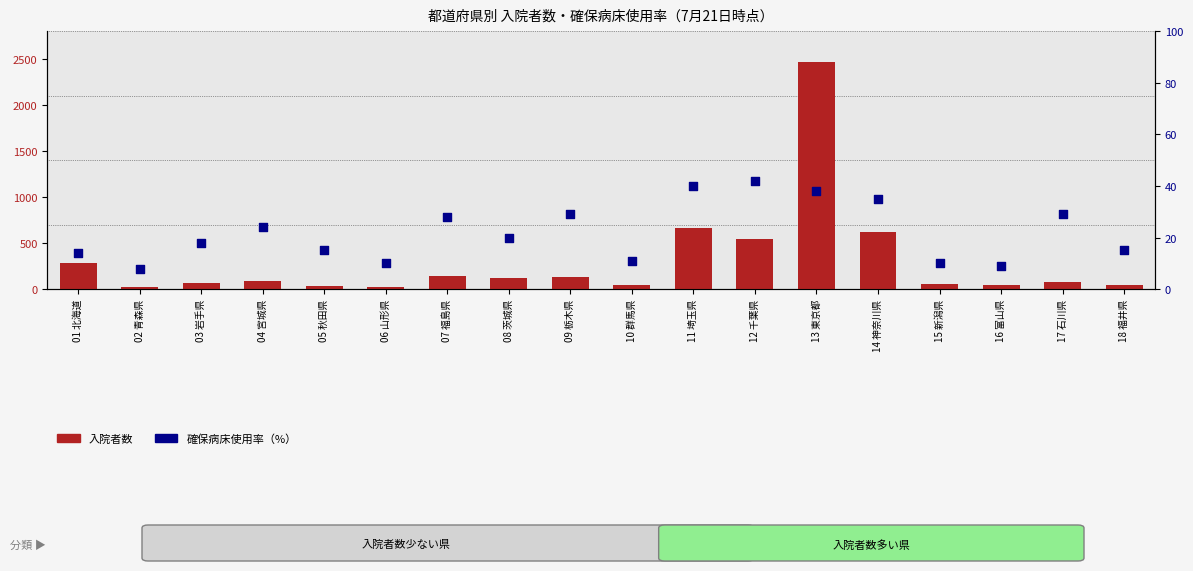

Which series contains the lowest Y value?

確保病床使用率